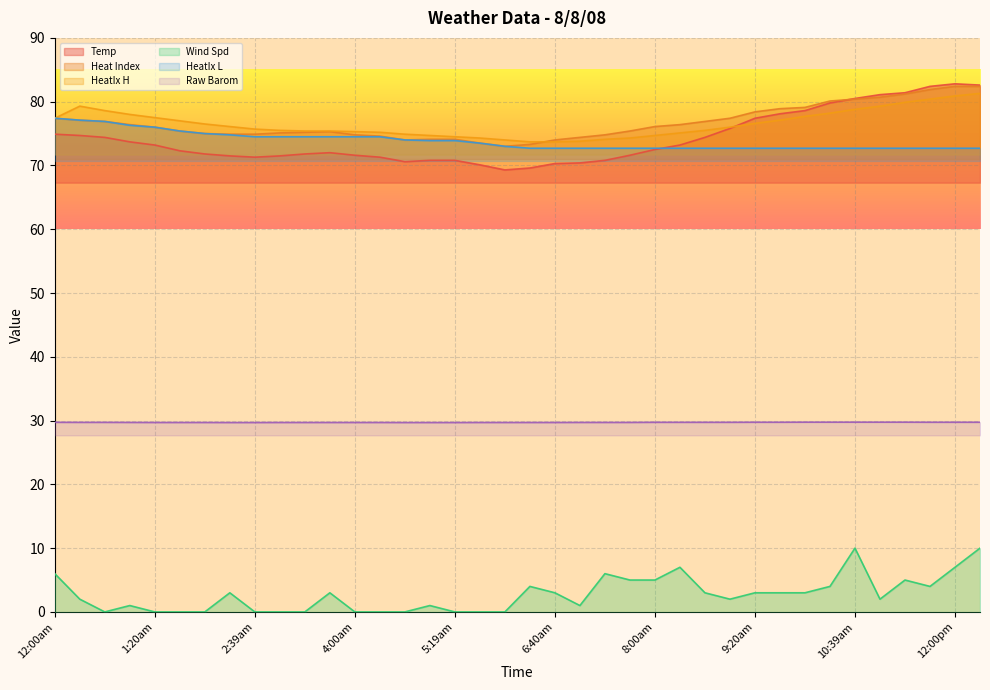

Which has a higher value, 11:40am or 4:39am?

11:40am